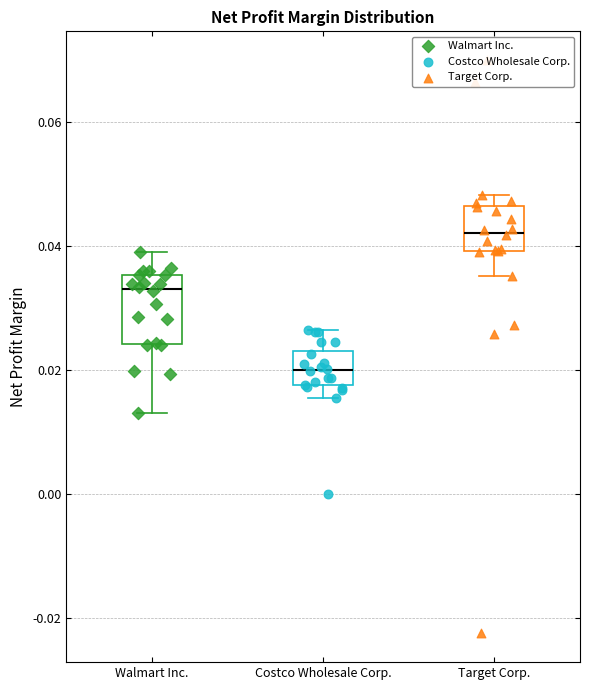

Comparing the boxes themselves (not the whiskers), which one is the tallest?

Walmart Inc.